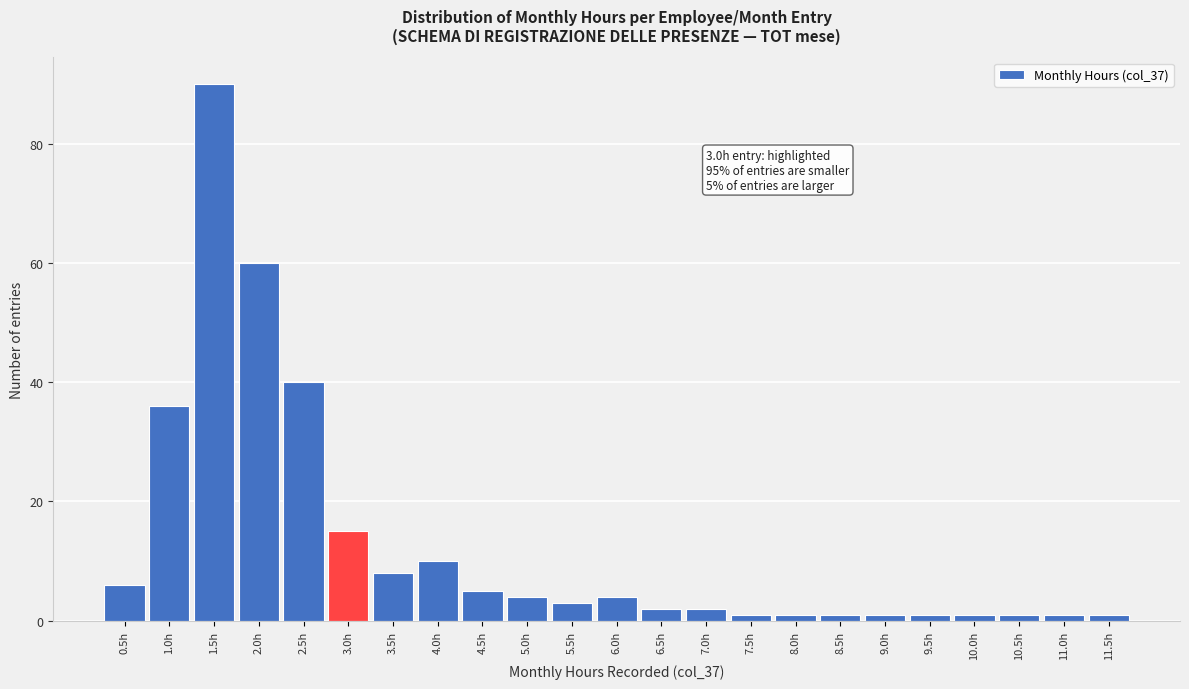

Which range on the x-axis has the tallest bar?

1.25 to 1.75